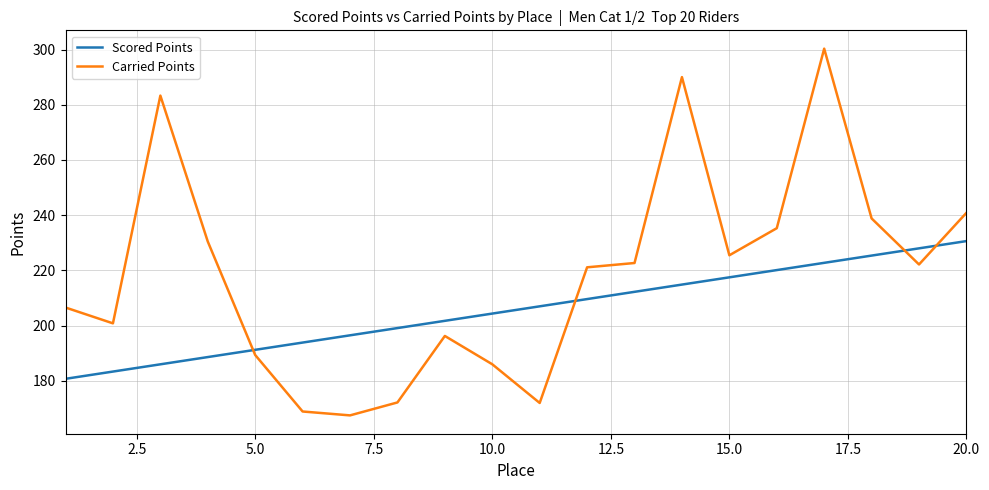

Which series has the largest total across all categories?

Carried Points